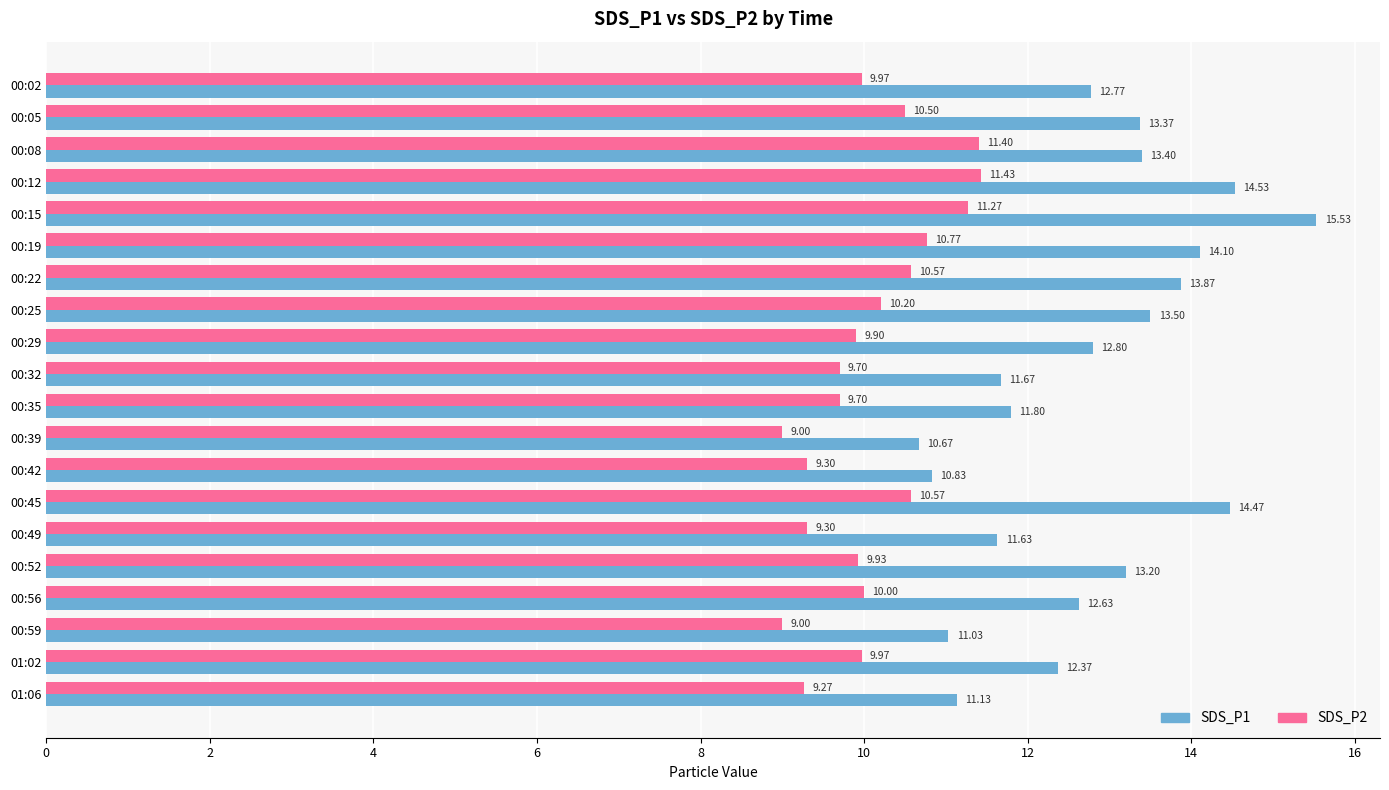

What is the maximum value for SDS_P2?

11.4